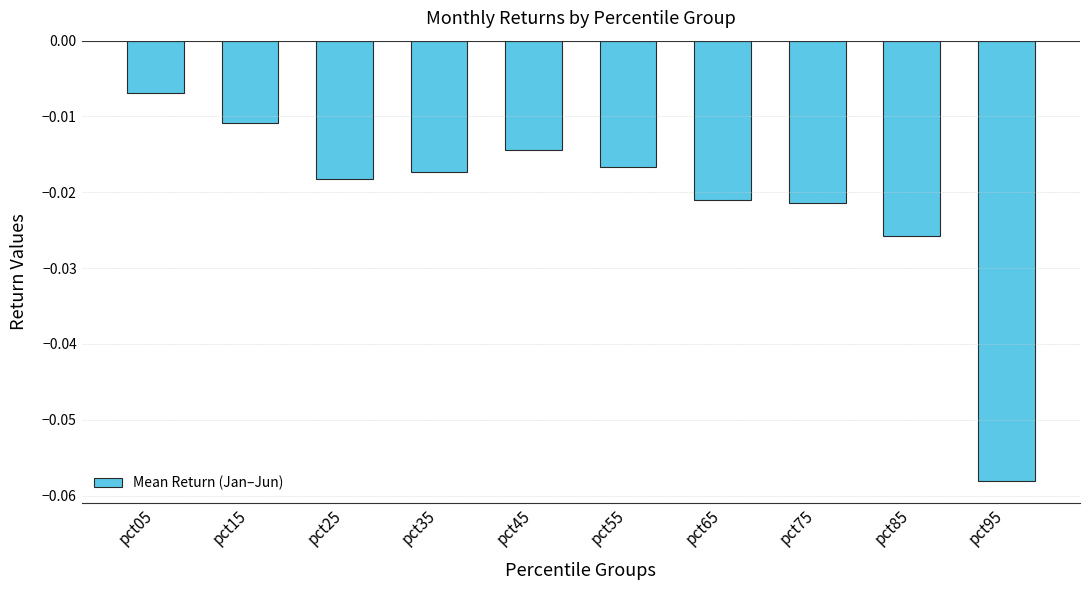

Which has a higher value, pct55 or pct85?

pct55